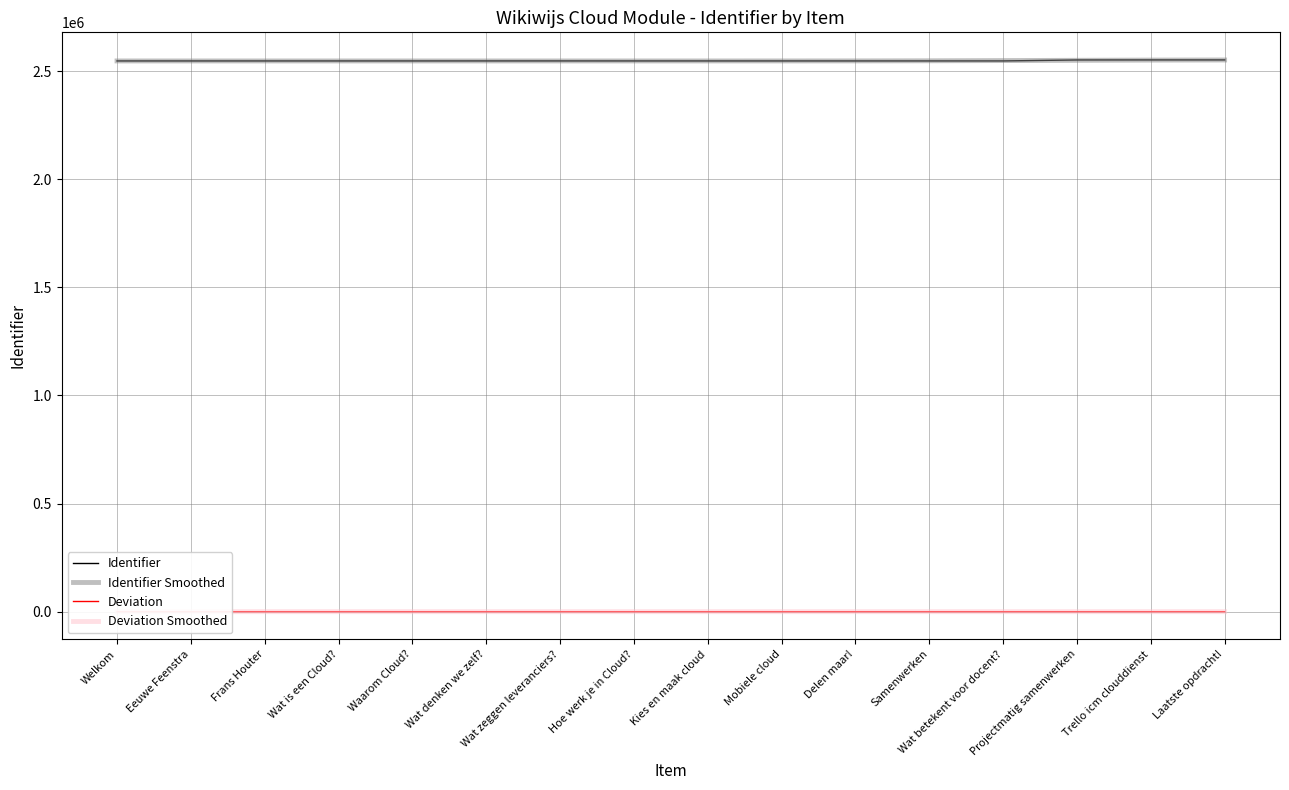

What is the value of the Identifier point at the 4th from the left?

2546732.0